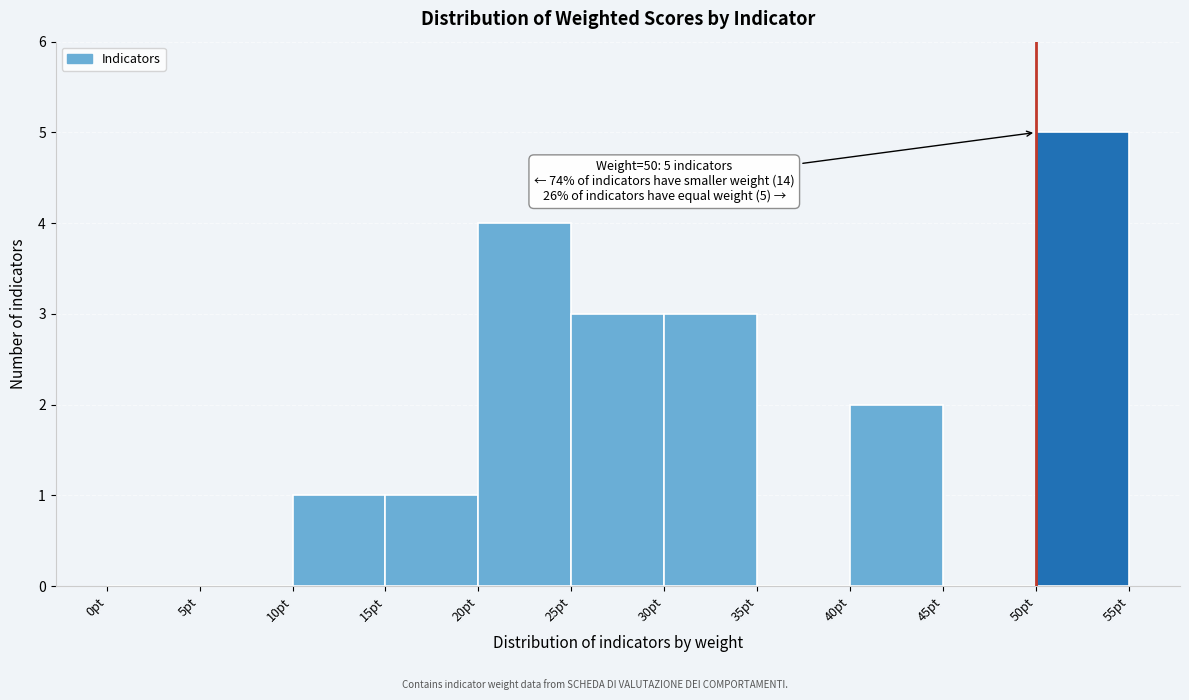

Which range on the x-axis has the tallest bar?

50 to 55